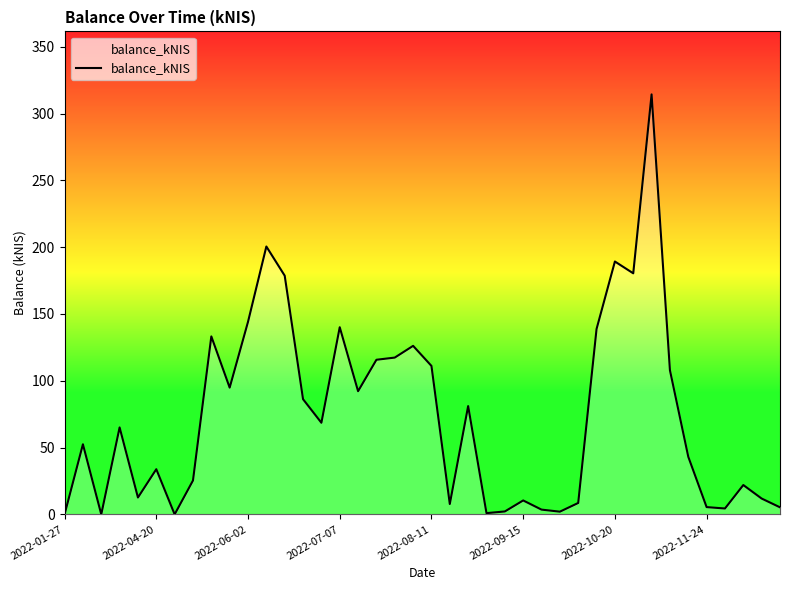

What is the difference between the maximum and minimum values?

314.3